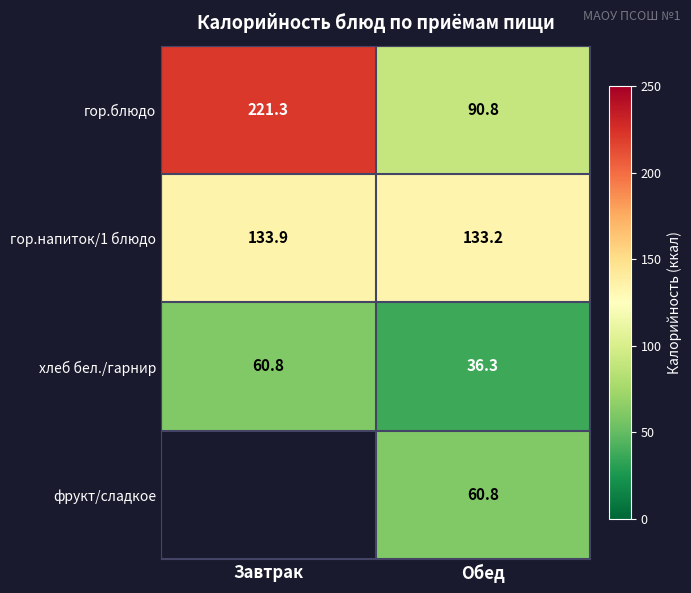

What is the spread (max minus min) of values at Обед?

96.9